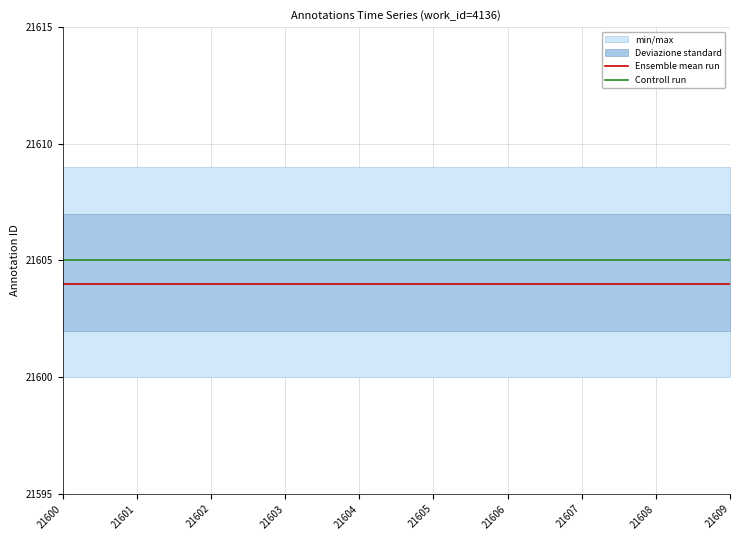

True or false: Ensemble mean run and Controll run cross at least once.

False